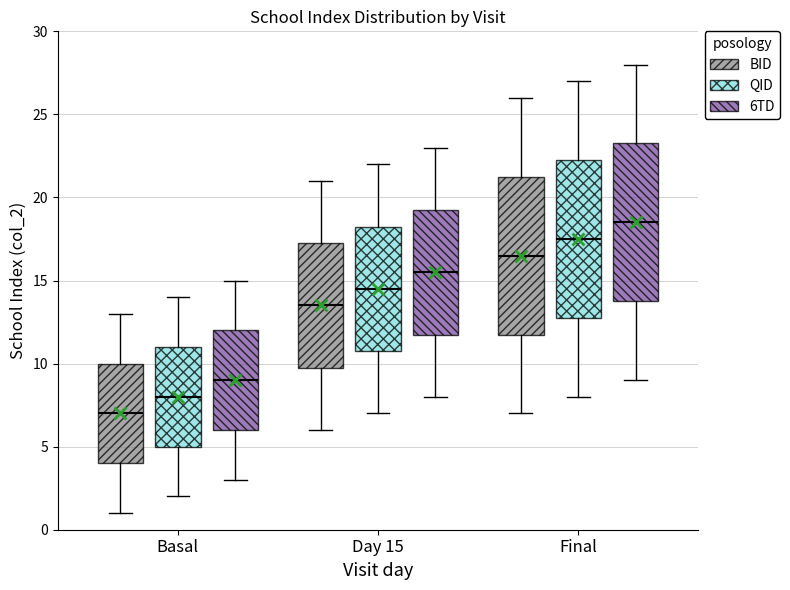

Where does the upper whisker of the box for Final (BID) end on the y-axis? The values are not printed on the chart, so give them approximately, as read against the axis.

26.0